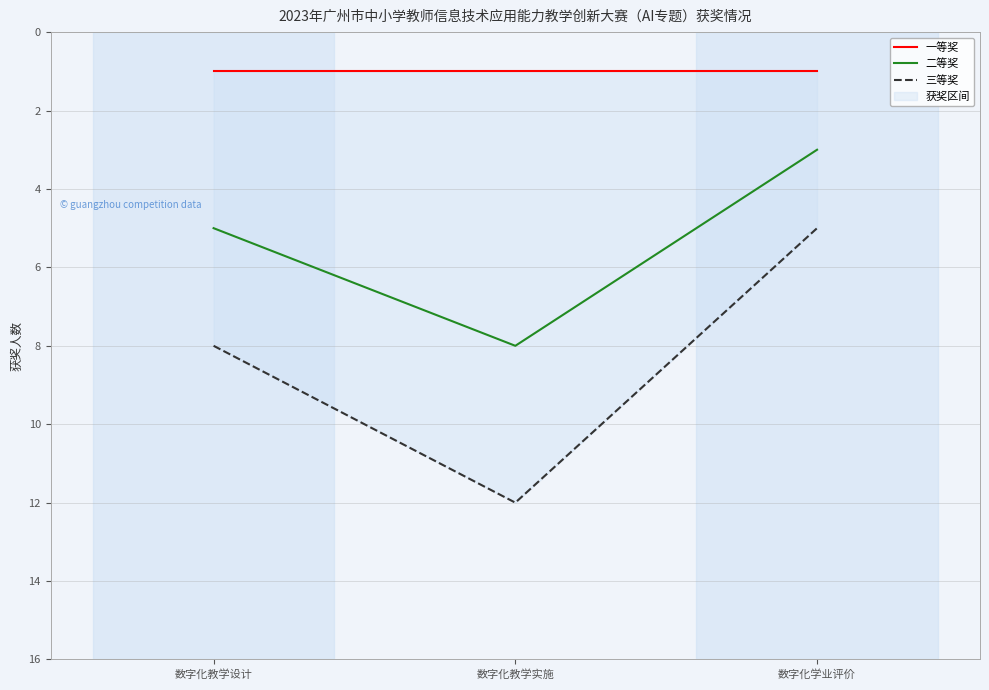

At 数字化教学实施, list the series in order from smallest to largest.

一等奖, 二等奖, 三等奖